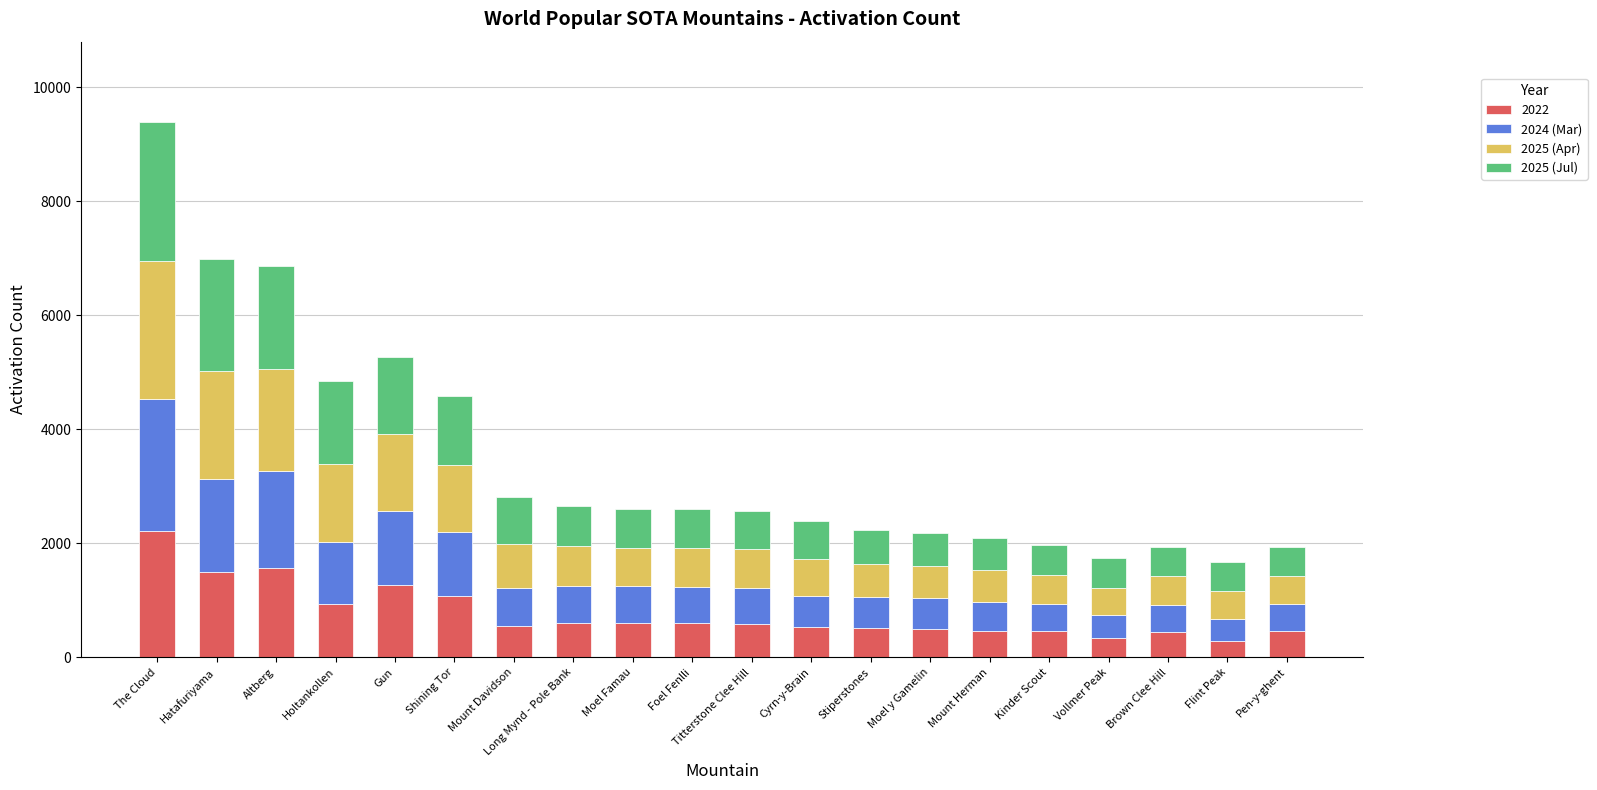

At which category is the sum across all series the highest?

The Cloud